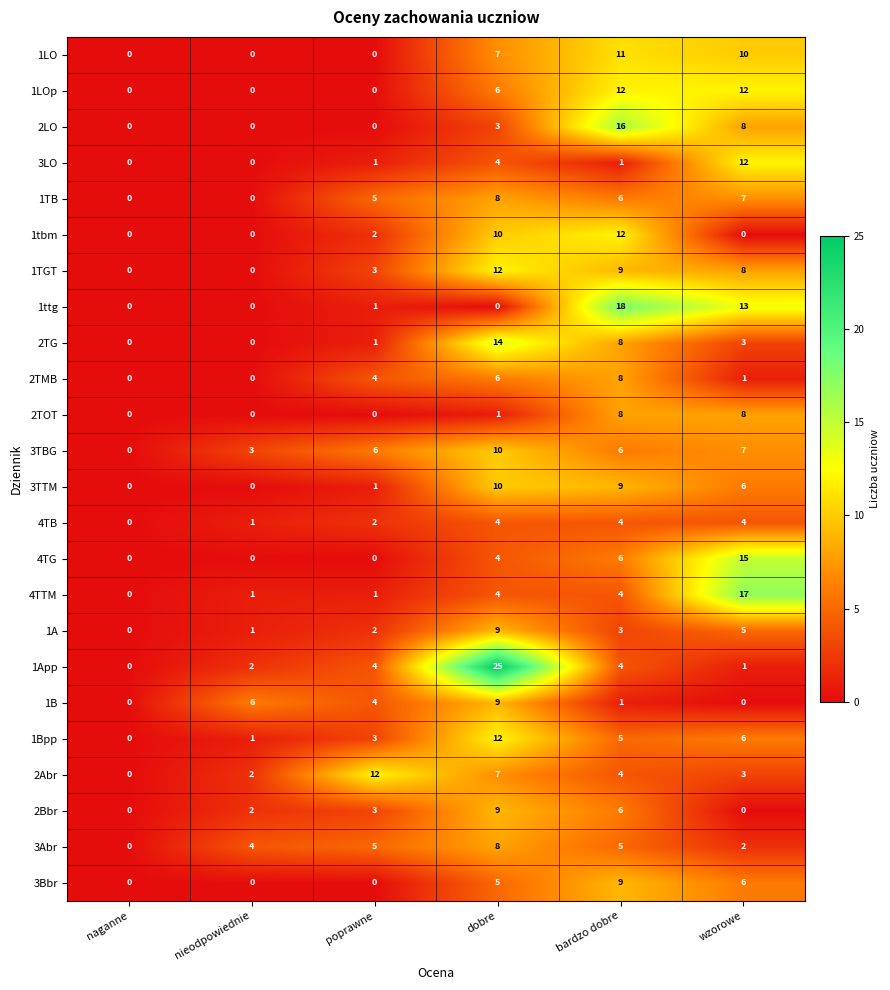

What is the spread (max minus min) of values at dobre?

25